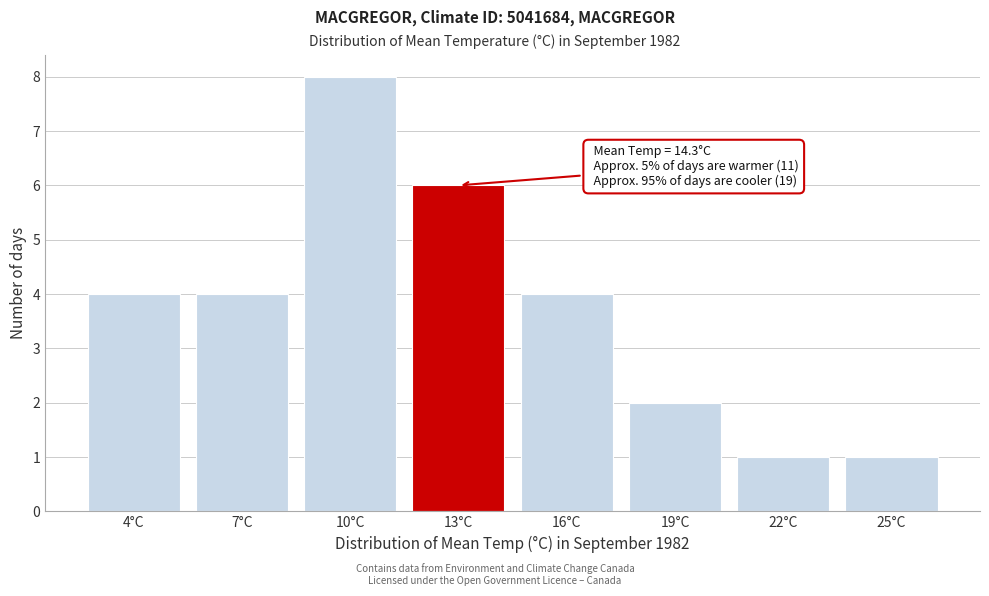

Reading left to right, list all the values displayed in this chart.

4	4	8	6	4	2	1	1